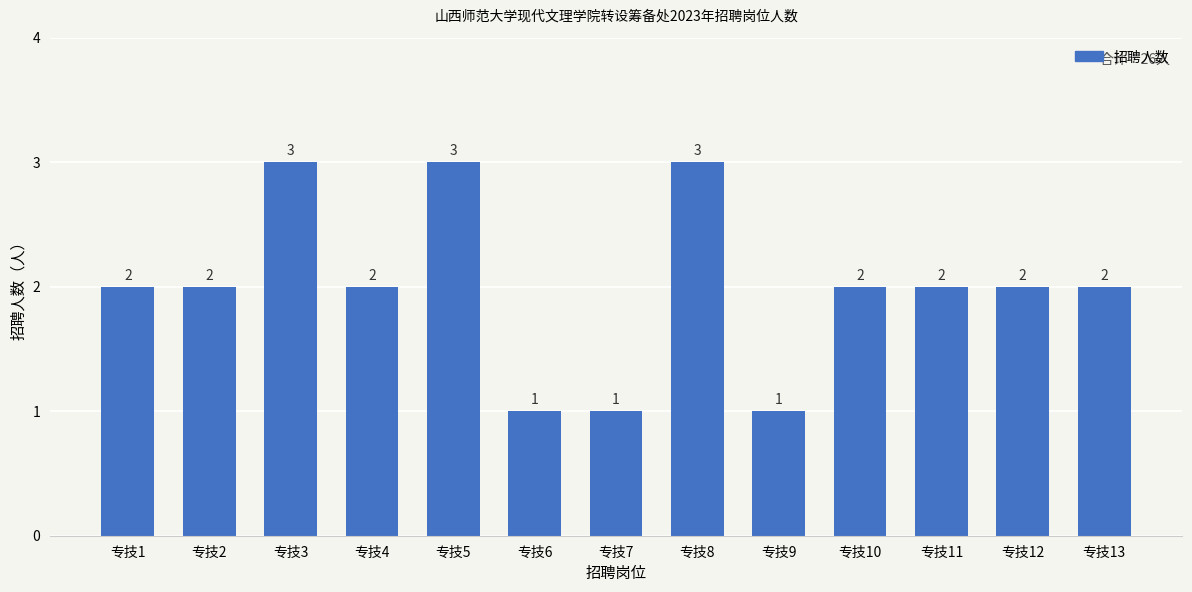

The value at 专技3 is 1. True or false?

False